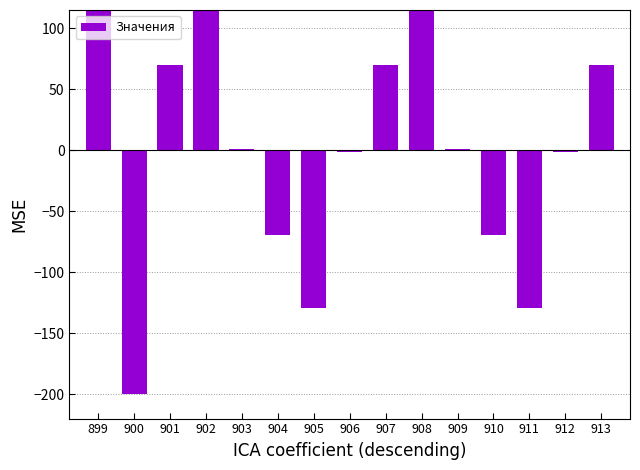

Rank the categories by value from lowest to highest.

900, 905, 911, 904, 910, 906, 912, 903, 909, 901, 907, 913, 902, 908, 899